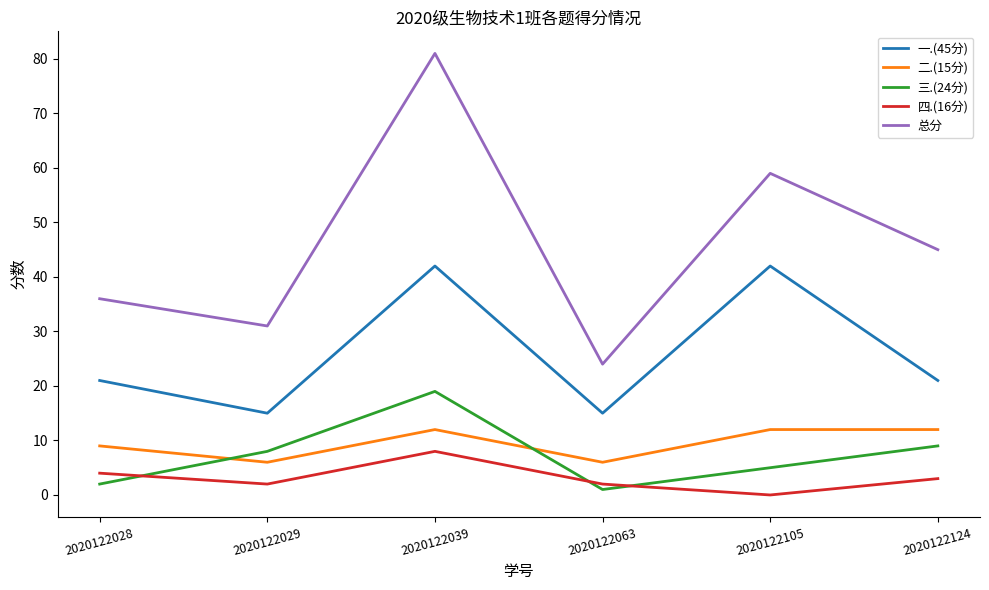

List the labels in order of 三.(24分) value, largest first.

2020122039, 2020122124, 2020122029, 2020122105, 2020122028, 2020122063